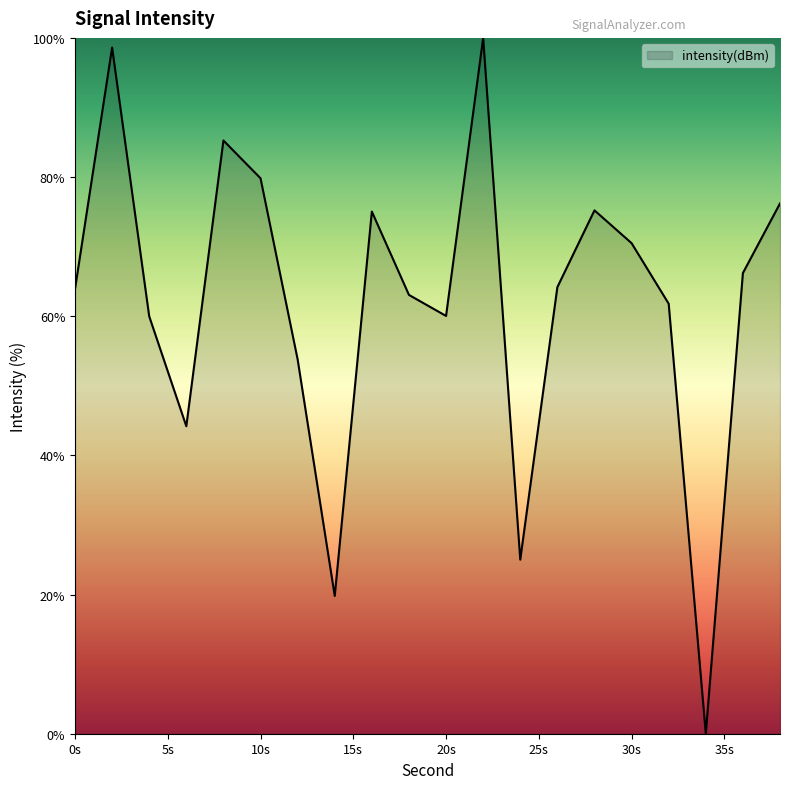

What is the maximum value shown in the chart?

100.0